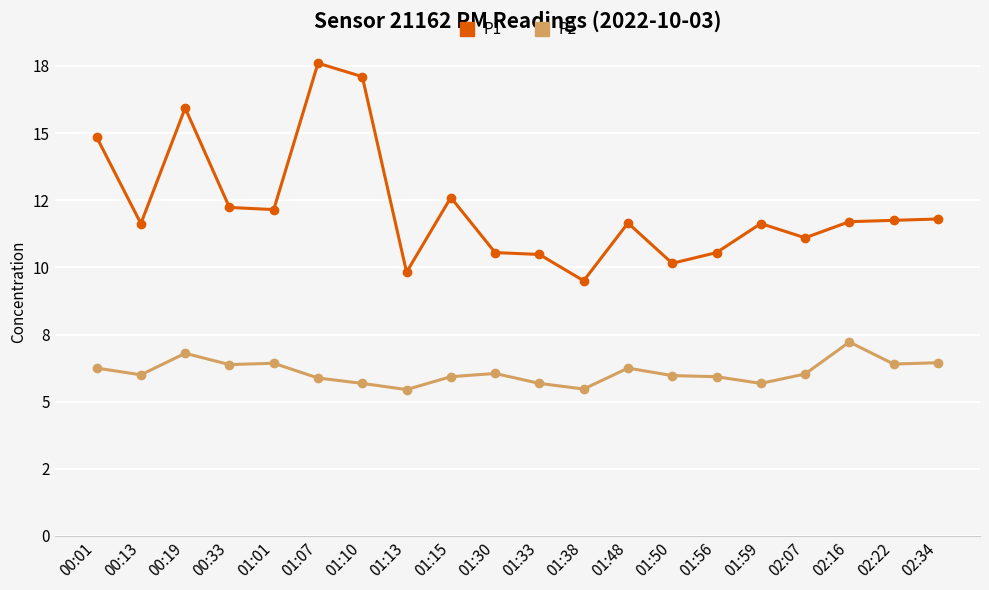

Reading left to right, transcribe all the data shown in this chart.

P1: 00:01=14.8	00:13=11.6	00:19=15.9	00:33=12.2	01:01=12.2	01:07=17.6	01:10=17.1	01:13=9.8	01:15=12.6	01:30=10.6	01:33=10.5	01:38=9.5	01:48=11.7	01:50=10.2	01:56=10.6	01:59=11.6	02:07=11.1	02:16=11.7	02:22=11.8	02:34=11.8
P2: 00:01=6.2	00:13=6.0	00:19=6.8	00:33=6.4	01:01=6.4	01:07=5.9	01:10=5.7	01:13=5.5	01:15=5.9	01:30=6.0	01:33=5.7	01:38=5.5	01:48=6.2	01:50=6.0	01:56=5.9	01:59=5.7	02:07=6.0	02:16=7.2	02:22=6.4	02:34=6.5